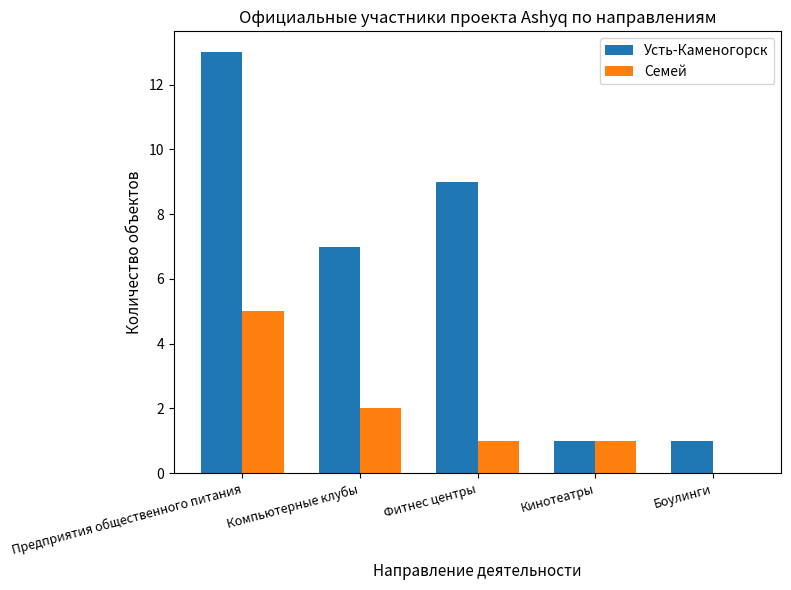

How many Семей values are between 1 and 2?

3